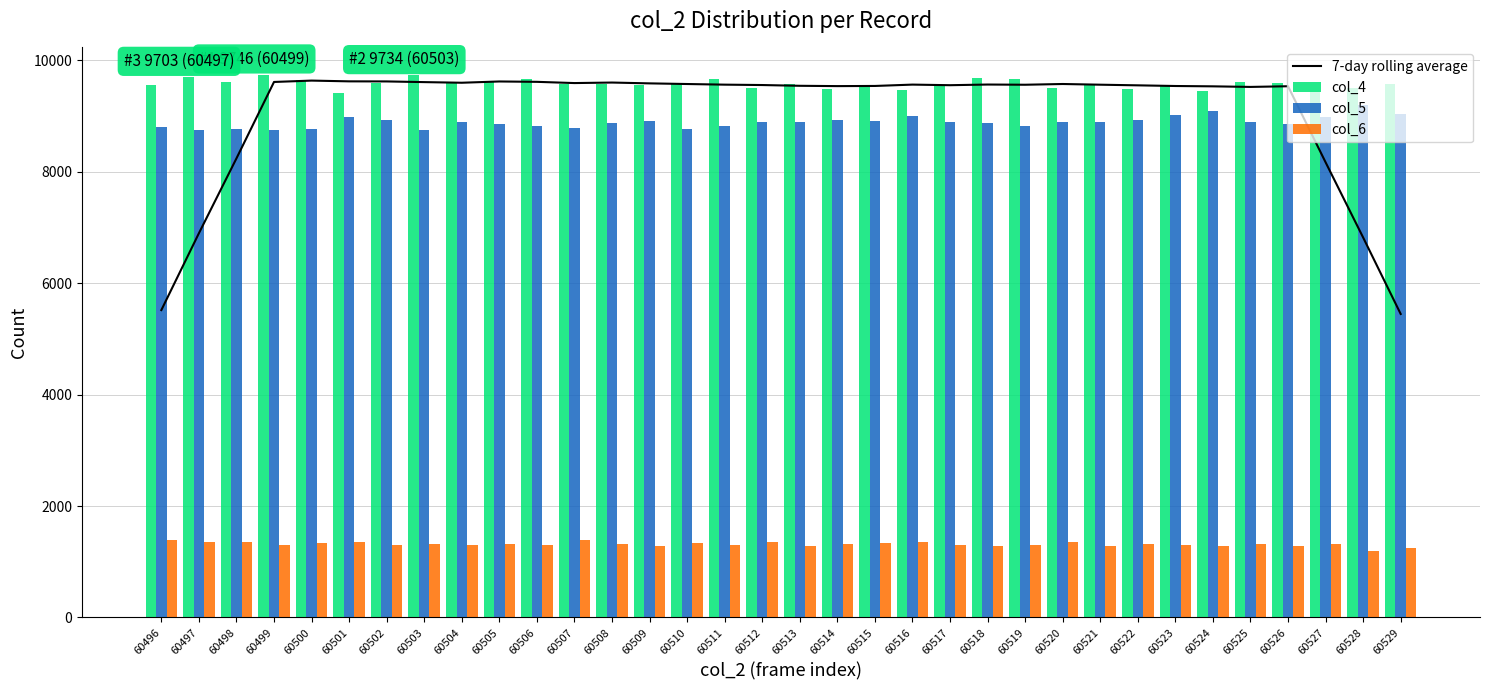

At 60507, list the series in order from largest to smallest.

7-day rolling average, col_4, col_5, col_6